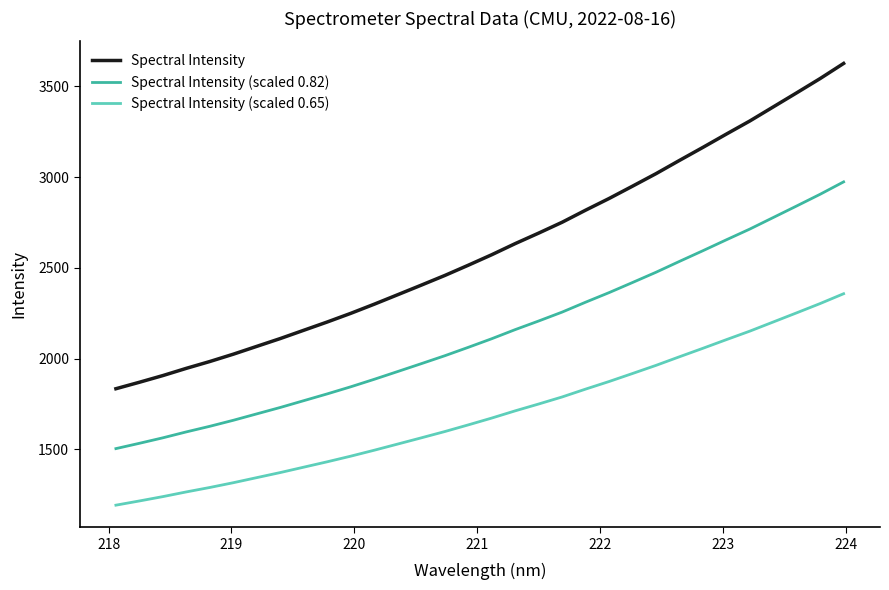

List the series in order of their overall mean, lowest first.

Spectral Intensity (scaled 0.65), Spectral Intensity (scaled 0.82), Spectral Intensity